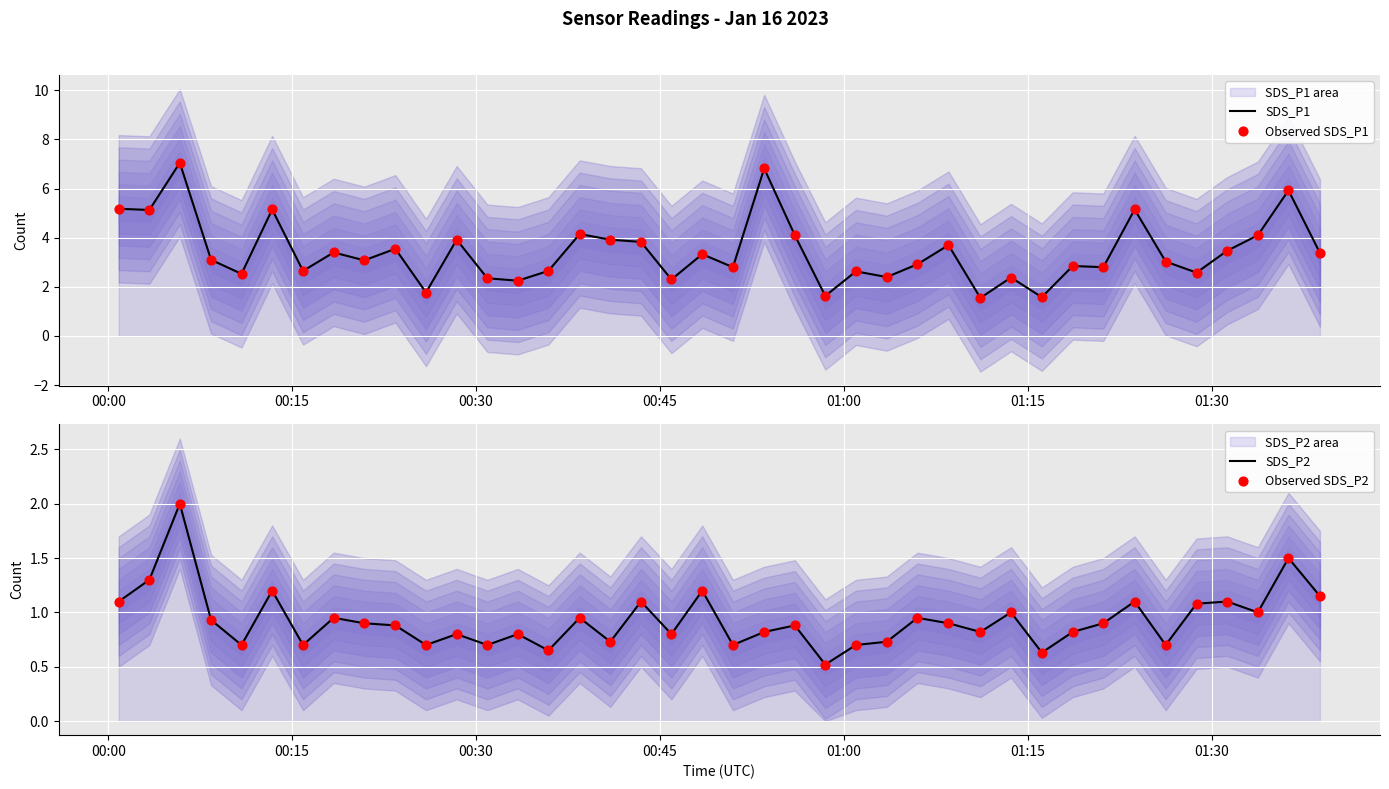

Which series reaches the maximum Y coordinate?

SDS_P1